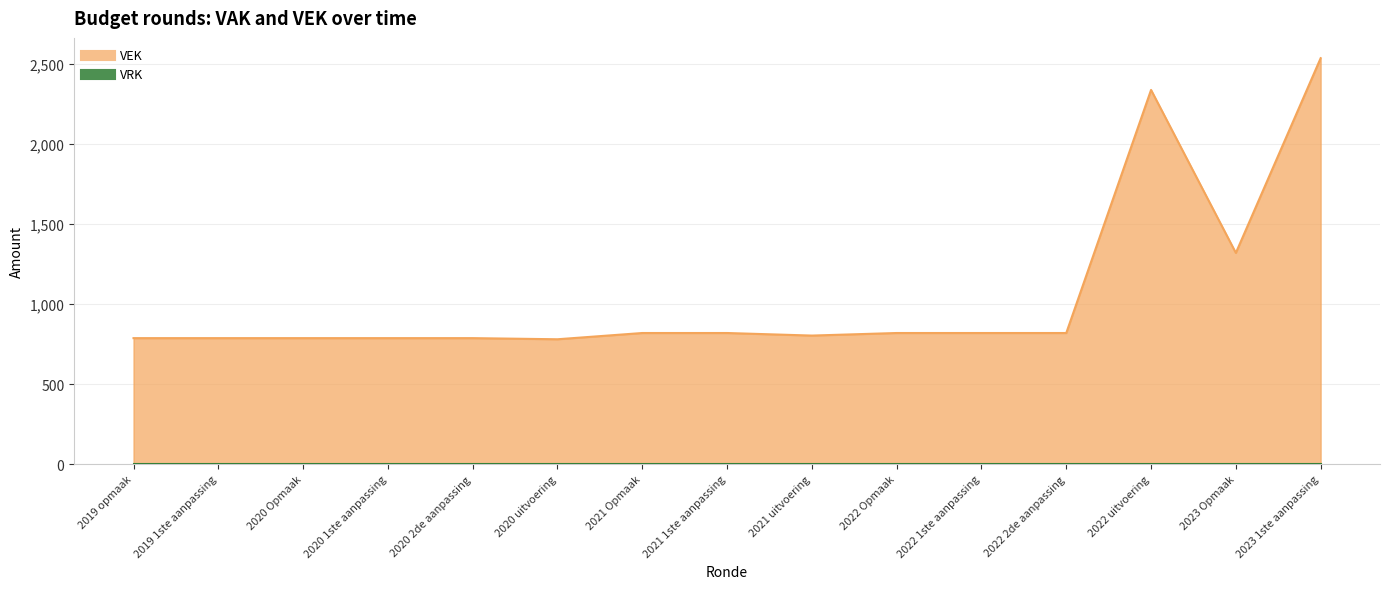

What is the value of the 13th point from the left?

2336